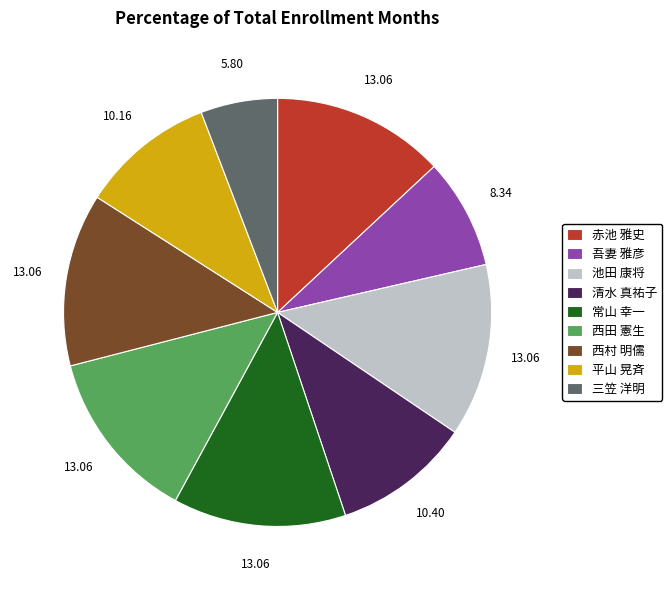

How many slices are in this pie chart?

9